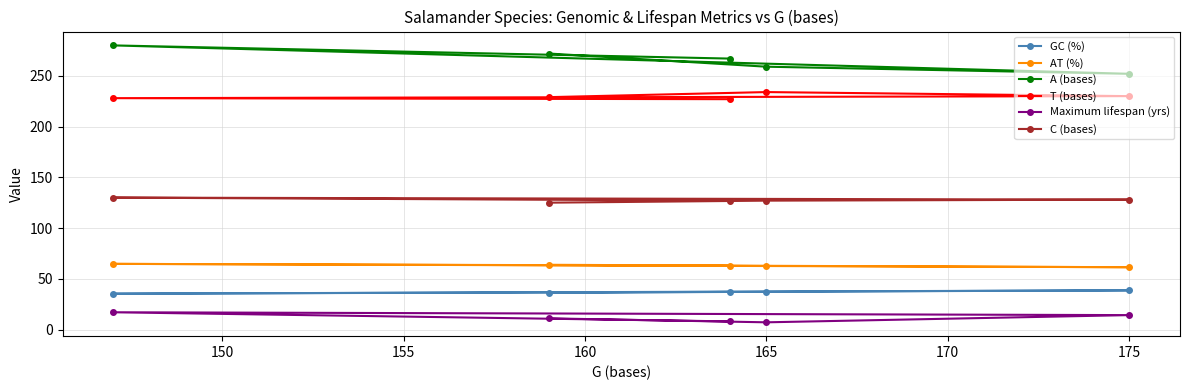

How many data points does each series have?

5